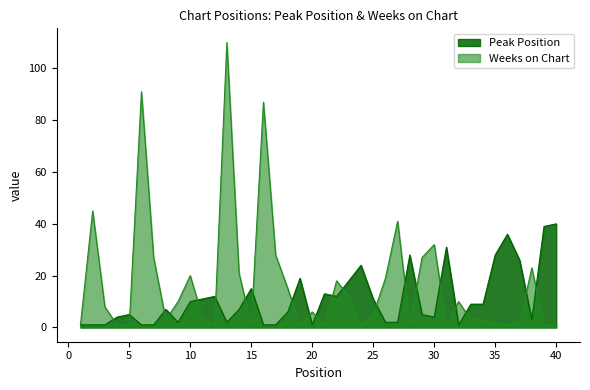

The value of Weeks on Chart at 15 is 2. True or false?

False